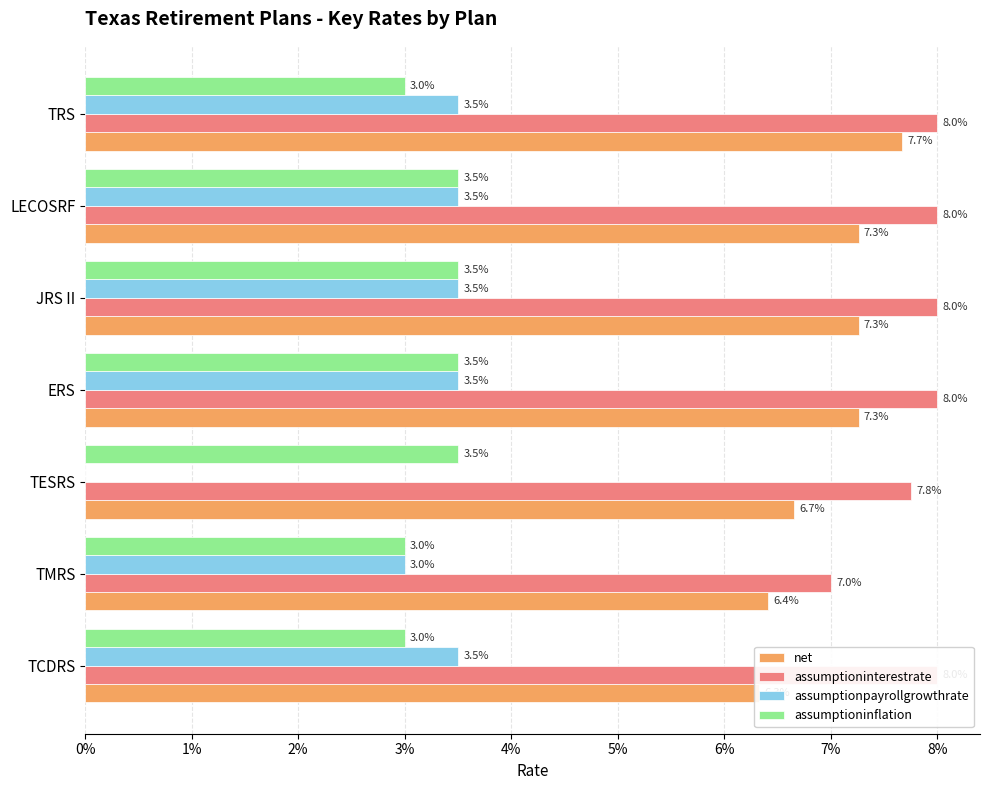

Is it true that net equals 0.1 at LECOSRF?

False